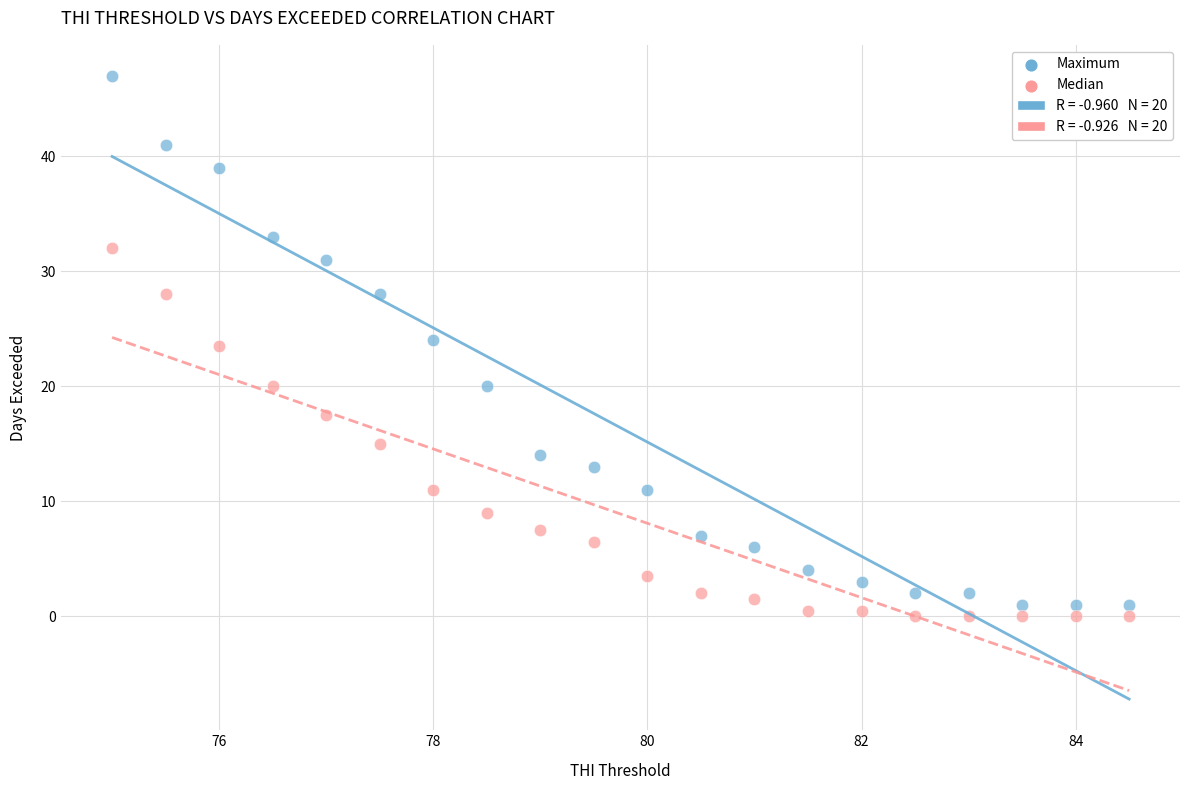

Which series contains the lowest Y value?

Median